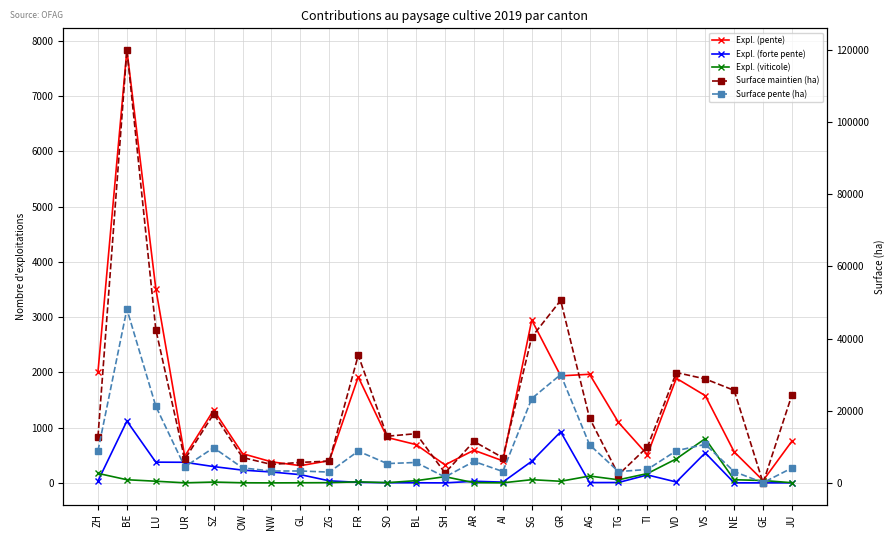

Where does the Surface maintien (ha) series first go above 12936?

BE